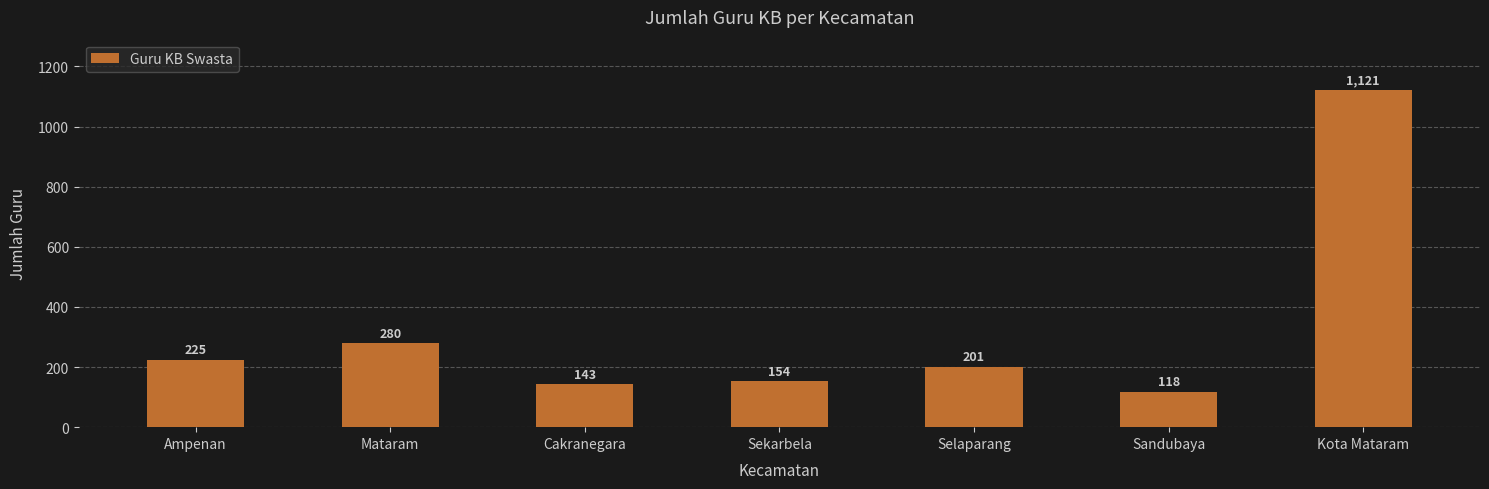

The value at Sekarbela is 58. True or false?

False